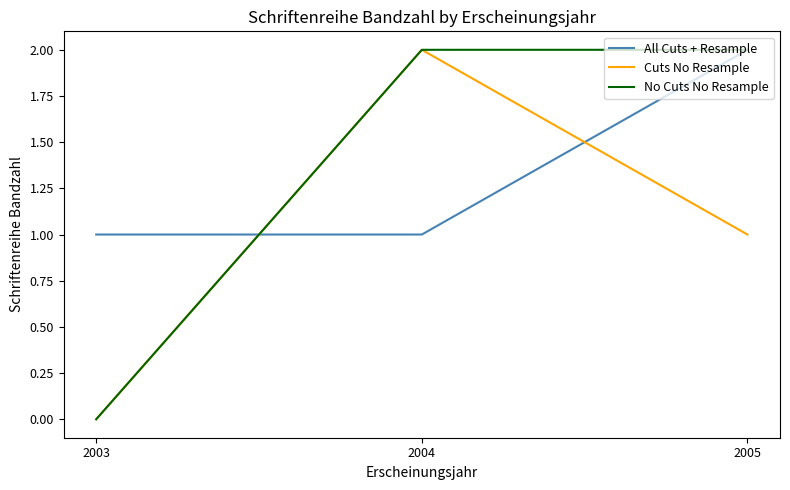

Reading right to left, list all the values displayed in this chart.

All Cuts + Resample: 2005=2	2004=1	2003=1
Cuts No Resample: 2005=1	2004=2	2003=0
No Cuts No Resample: 2005=2	2004=2	2003=0